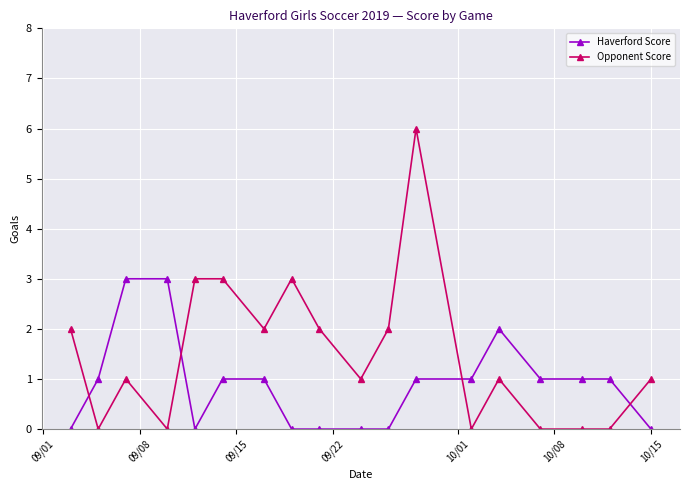

Which series ends up on top after the final intersection of Haverford Score and Opponent Score?

Opponent Score